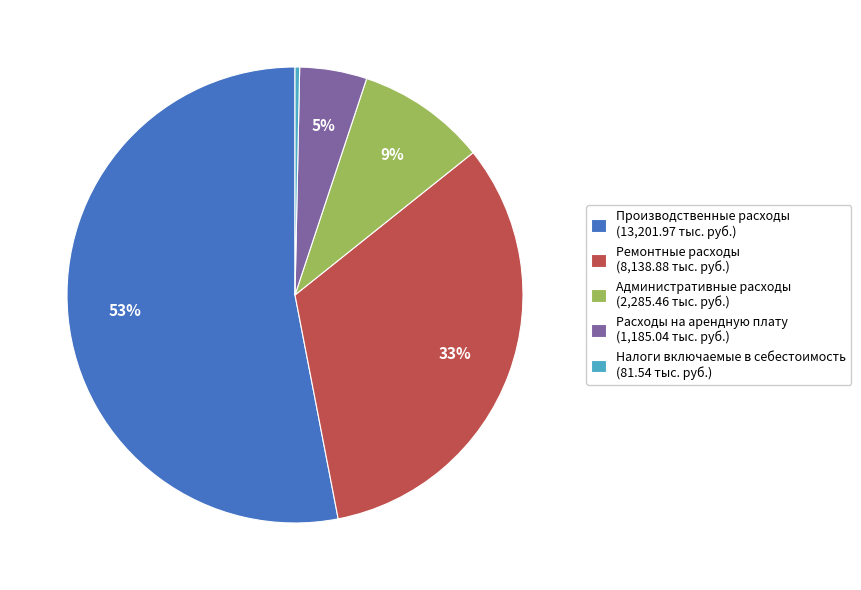

What is the majority slice?

Производственные расходы